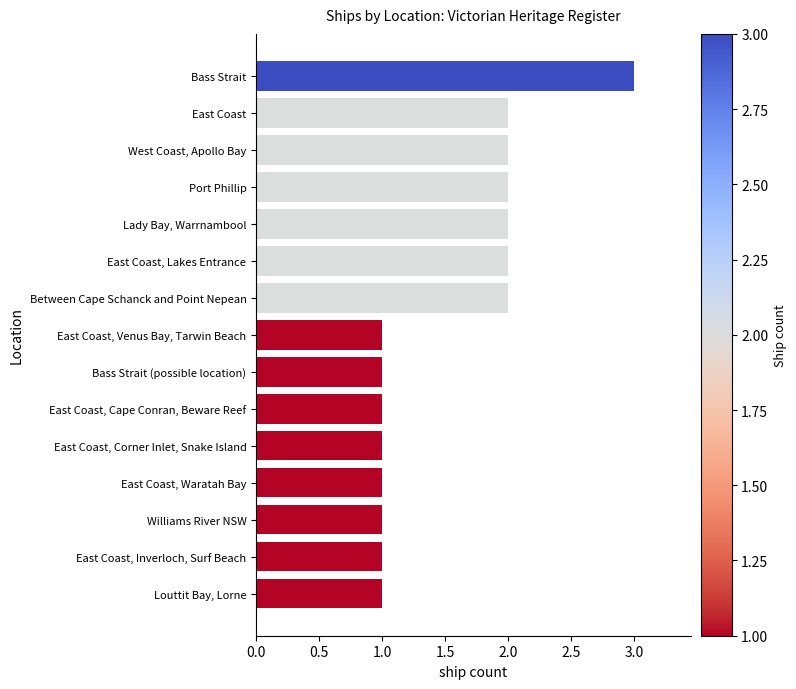

What is the label of the 14th bar from the bottom?

East Coast